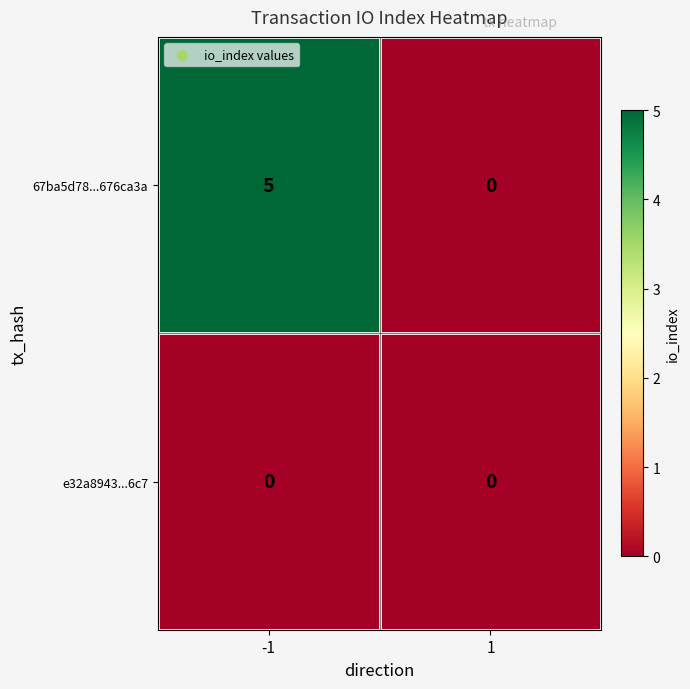

The e32a8943...6c7 series shows 0 at -1. True or false?

True